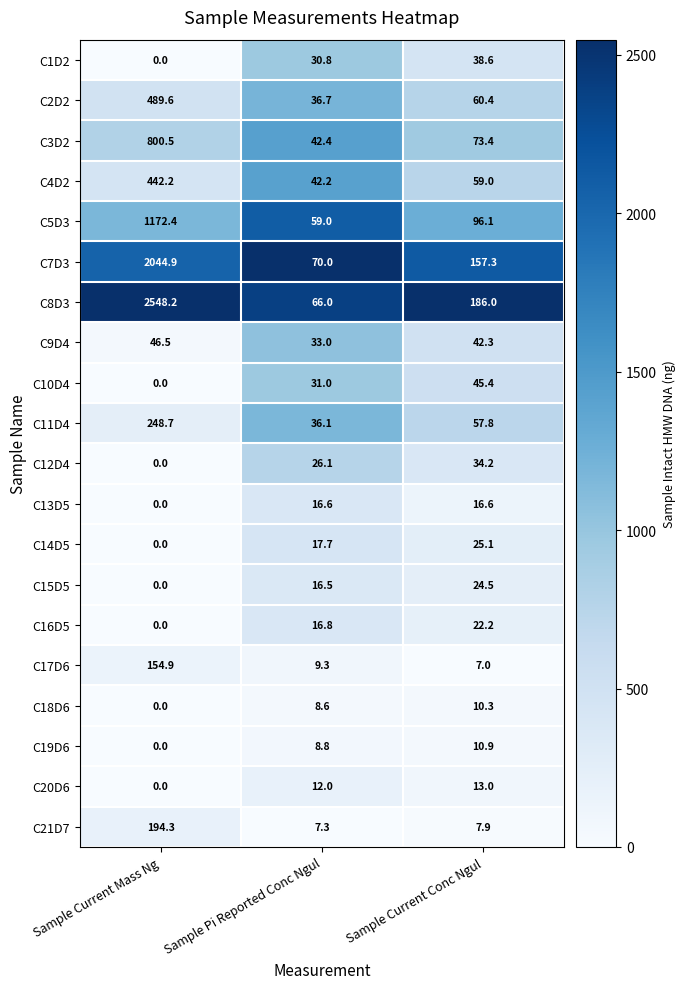

Is it true that C20D6 equals -5.6 at Sample Current Mass Ng?

False